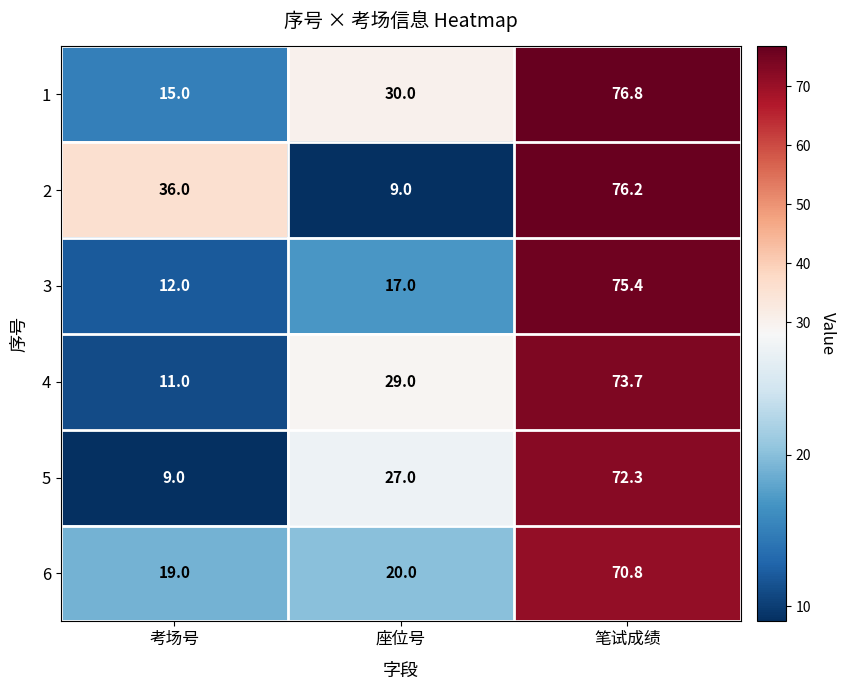

Reading right to left, transcribe all the data shown in this chart.

1: 76.8	30.0	15.0
2: 76.2	9.0	36.0
3: 75.4	17.0	12.0
4: 73.7	29.0	11.0
5: 72.3	27.0	9.0
6: 70.8	20.0	19.0